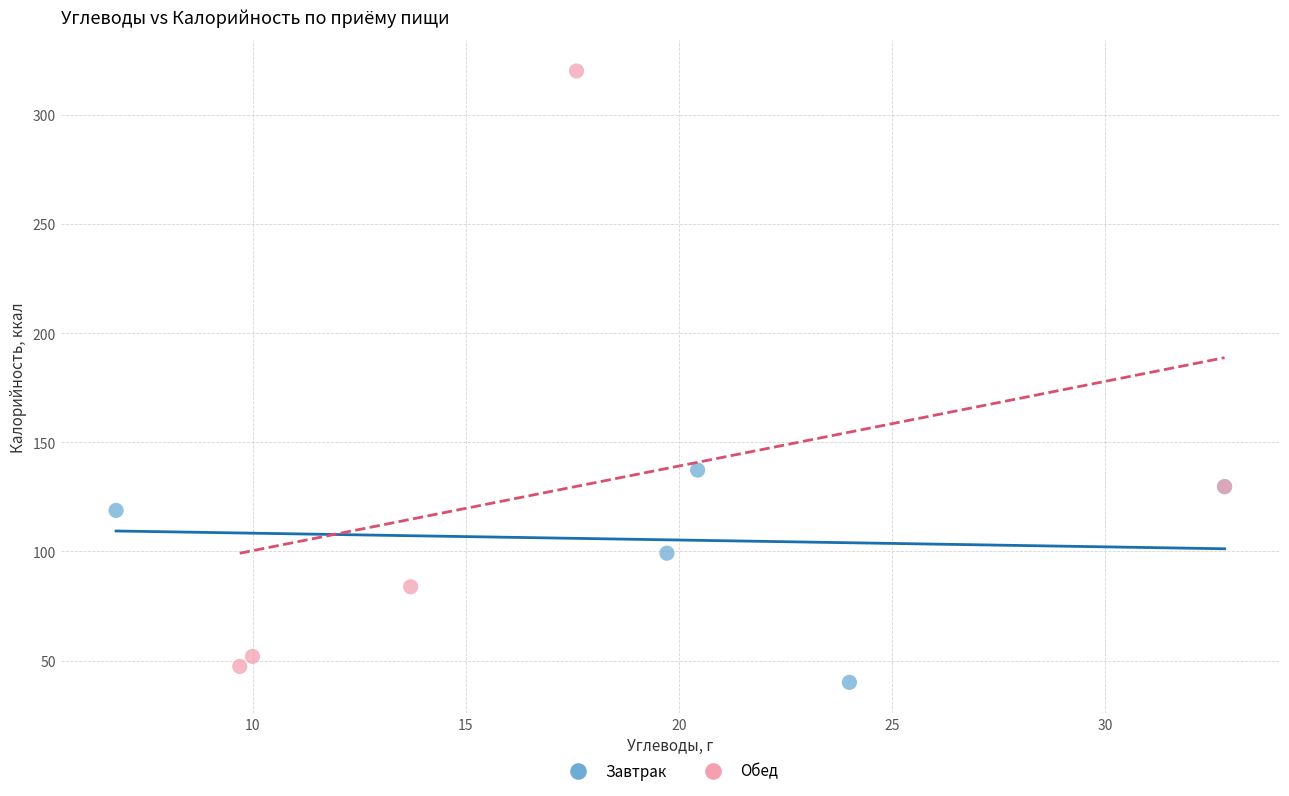

Which series contains the highest Y value?

Обед